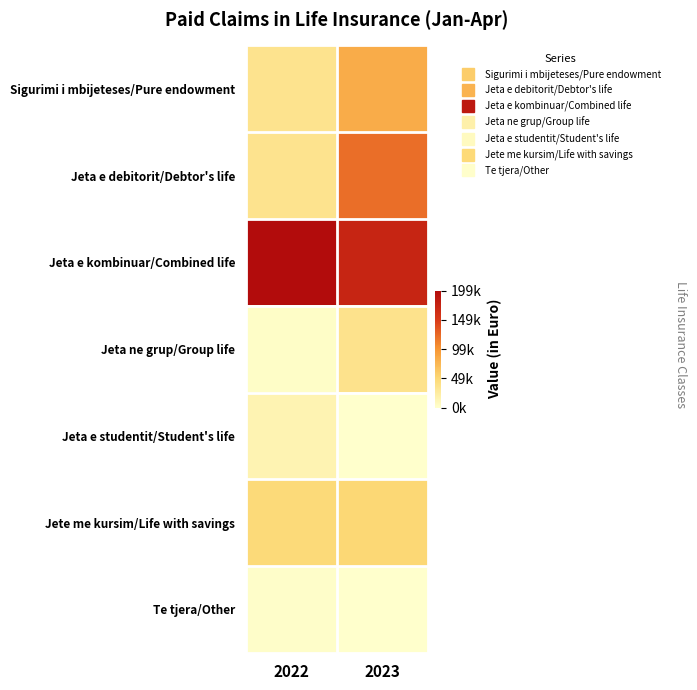

Which label corresponds to the smallest value in the chart?

2023